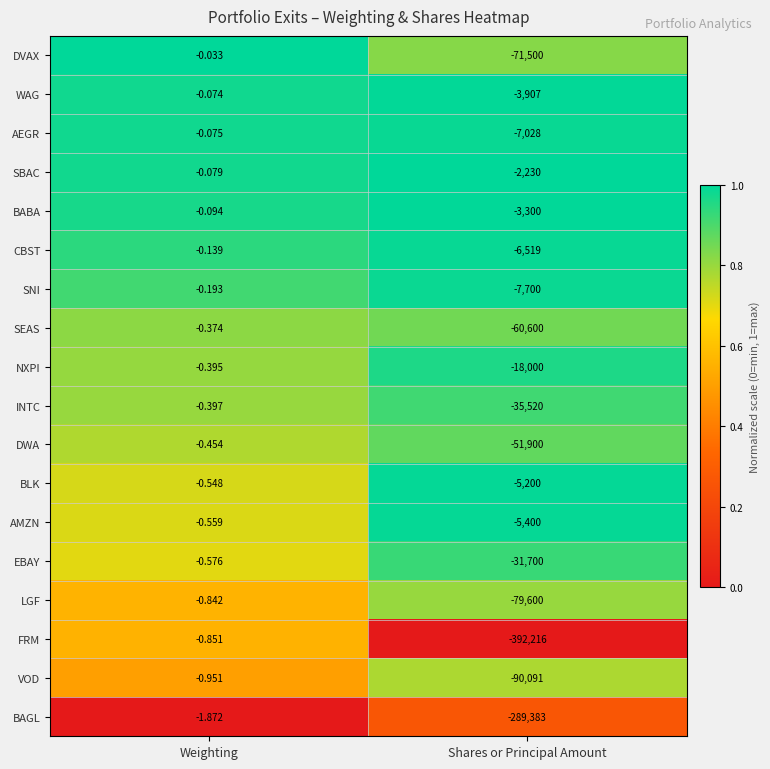

At Weighting, list the series in order from smallest to largest.

BAGL, VOD, FRM, LGF, EBAY, AMZN, BLK, DWA, INTC, NXPI, SEAS, SNI, CBST, BABA, SBAC, AEGR, WAG, DVAX